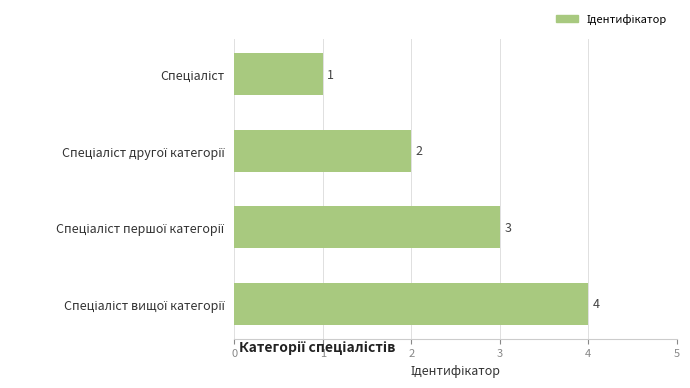

Count the values in the range 2 to 4.

3